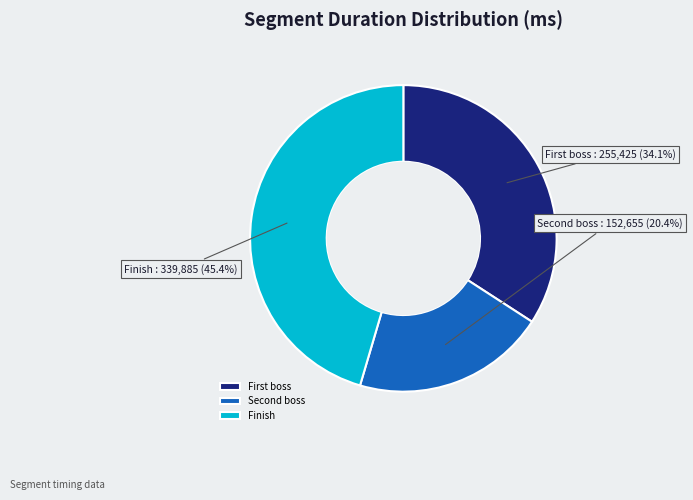

Is it true that Finish is 45% of the pie?

True